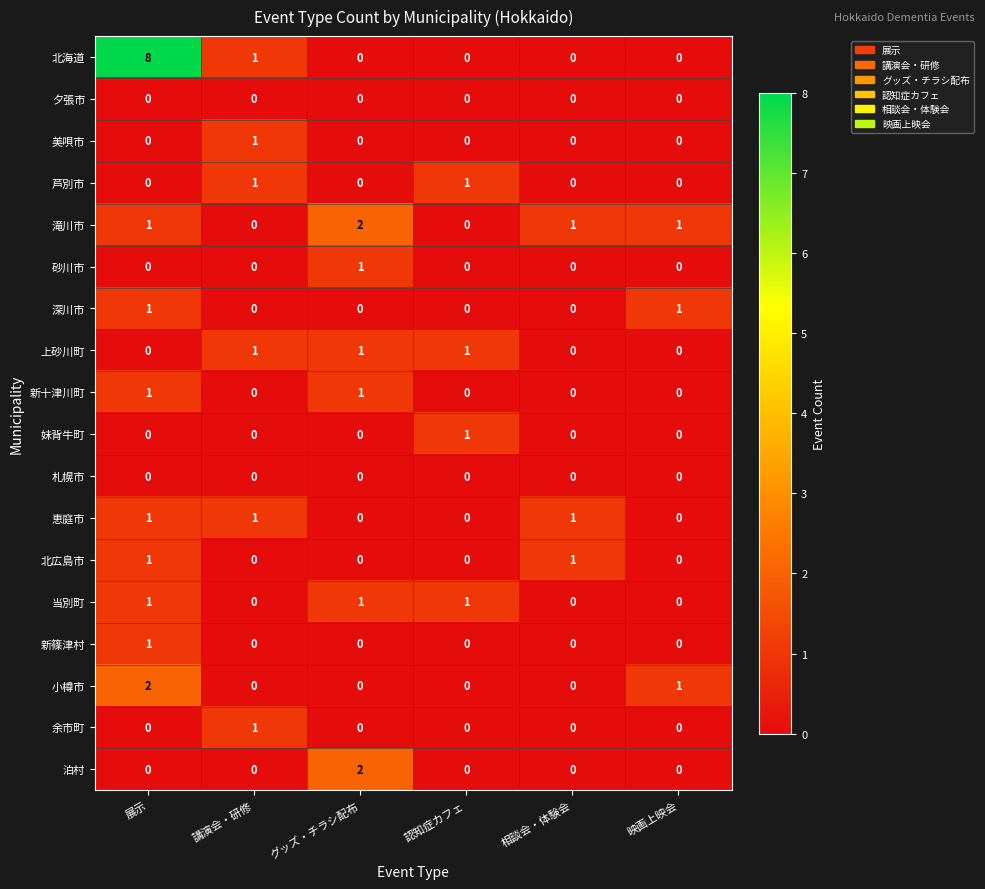

What is the spread (max minus min) of values at 講演会・研修?

1